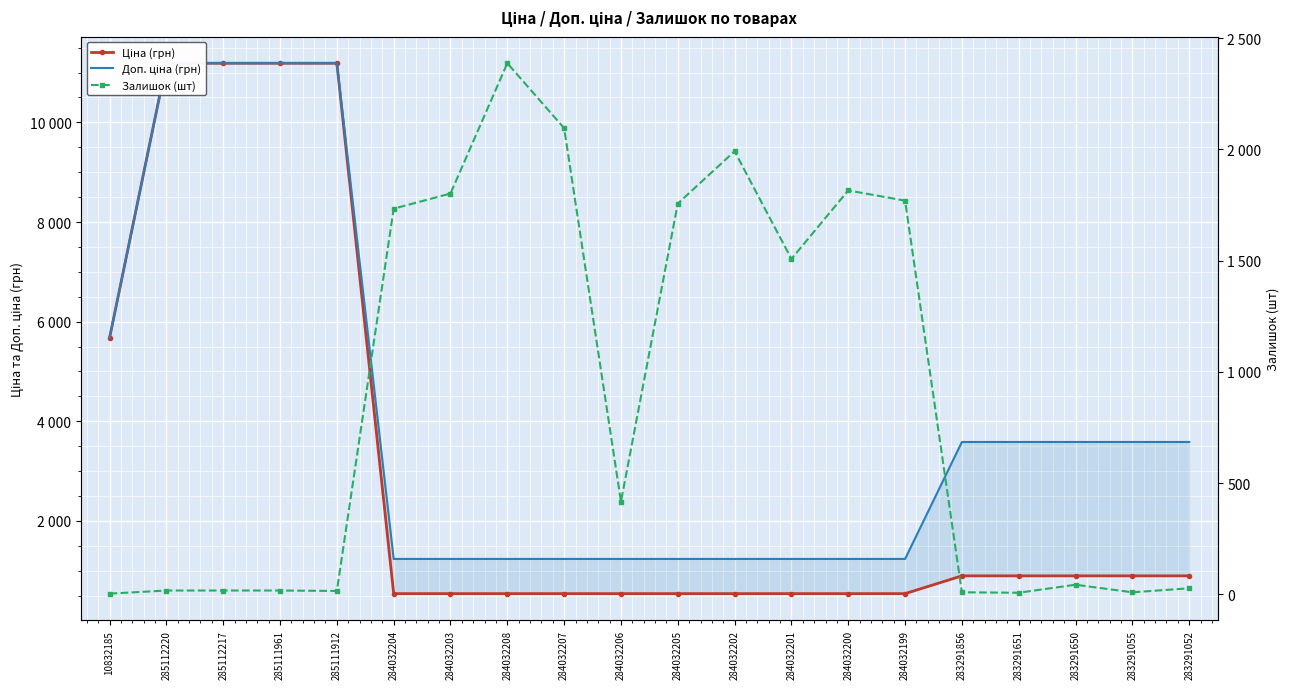

Between 283291052 and 283291055, which is larger?

283291052